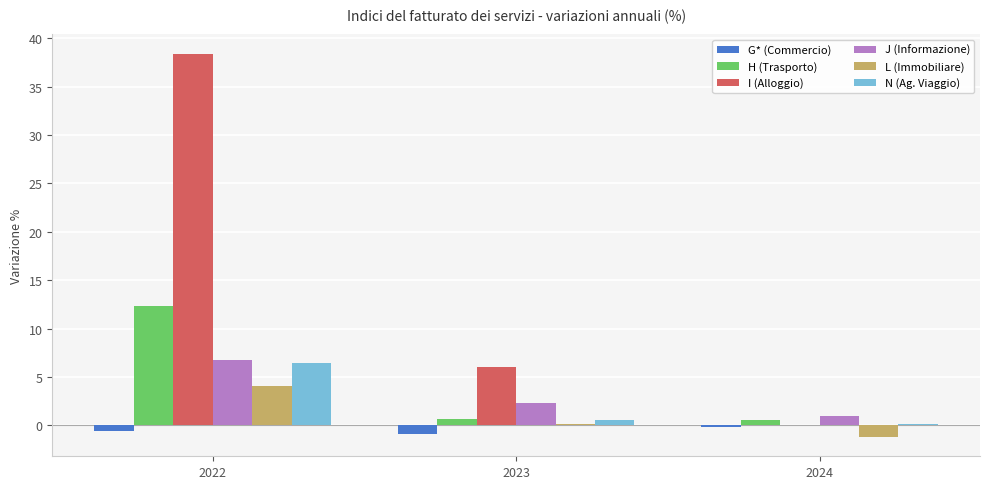

Where is J (Informazione) nearest to the value 3?

2023